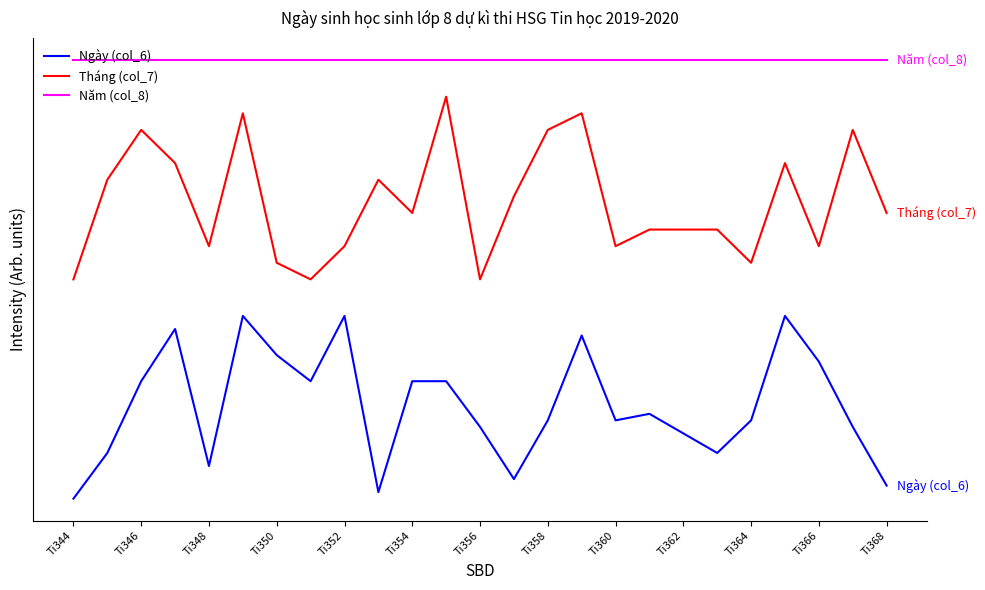

At how many categories does at least one series exceed 0?

25